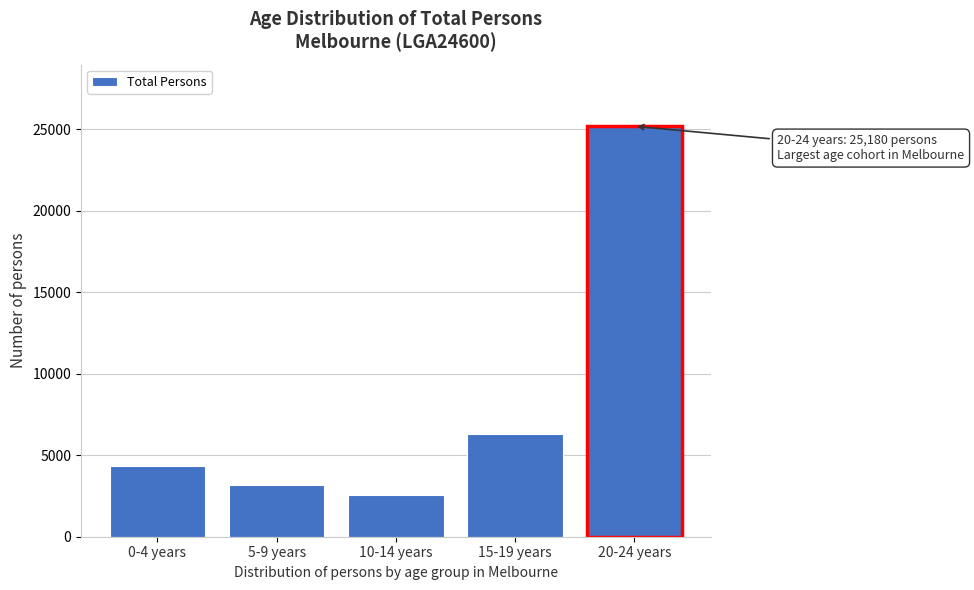

Reading left to right, what are all the values shown in this chart?

0-4 years=4354	5-9 years=3188	10-14 years=2554	15-19 years=6310	20-24 years=25180